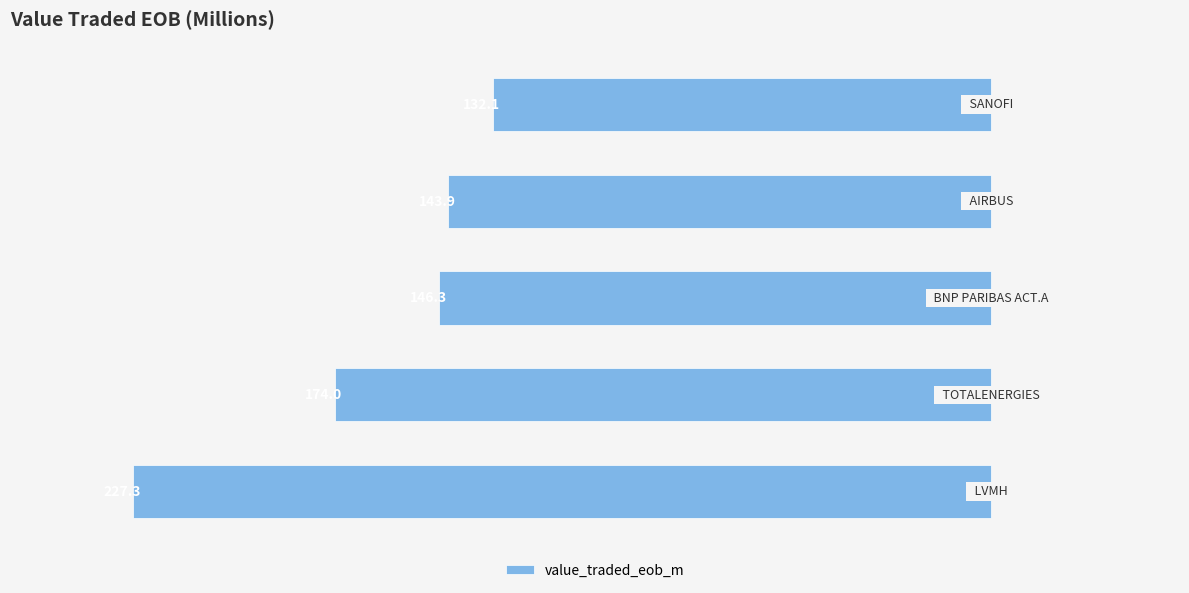

List the labels in order of value, smallest first.

0, 1, 2, 3, 4